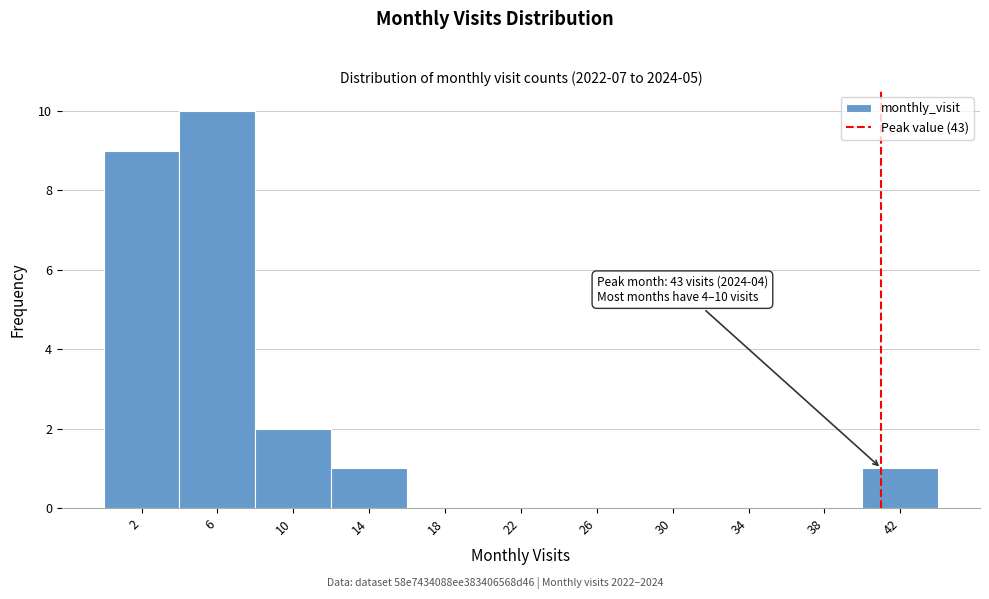

Reading left to right, transcribe all the data shown in this chart.

2=9	6=10	10=2	14=1	18=0	22=0	26=0	30=0	34=0	38=0	42=1